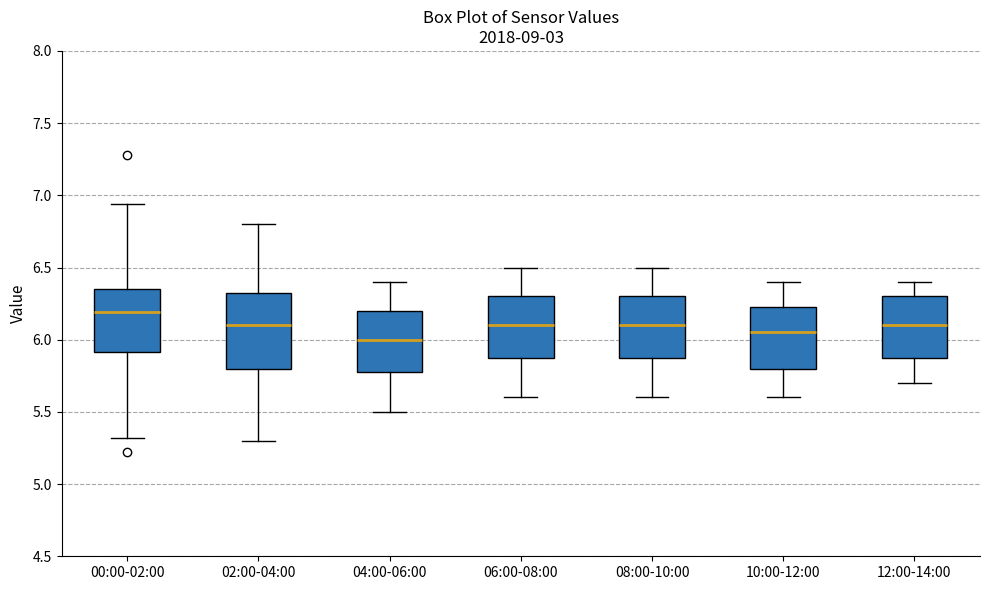

Which box has the highest median line?

00:00-02:00